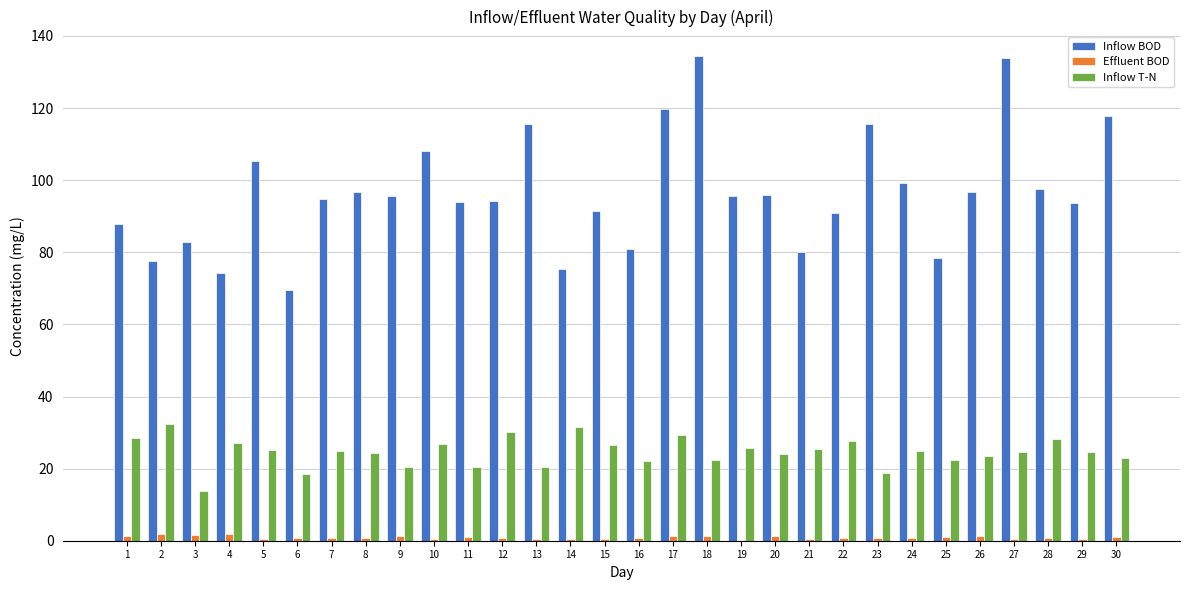

The Inflow T-N series shows 20.4 at 9. True or false?

True